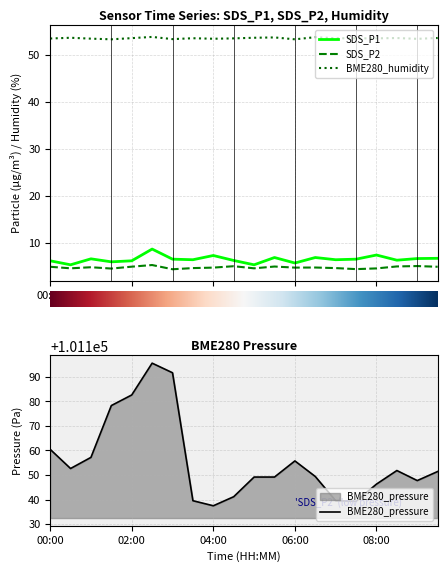

The value of BME280_humidity at 11 is 94.6. True or false?

False